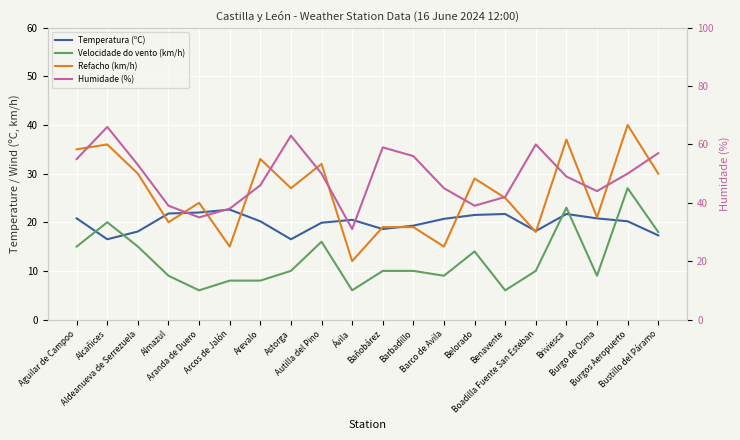

What is the difference between the second highest and minimum values in the Temperatura (ºC) series?

5.5